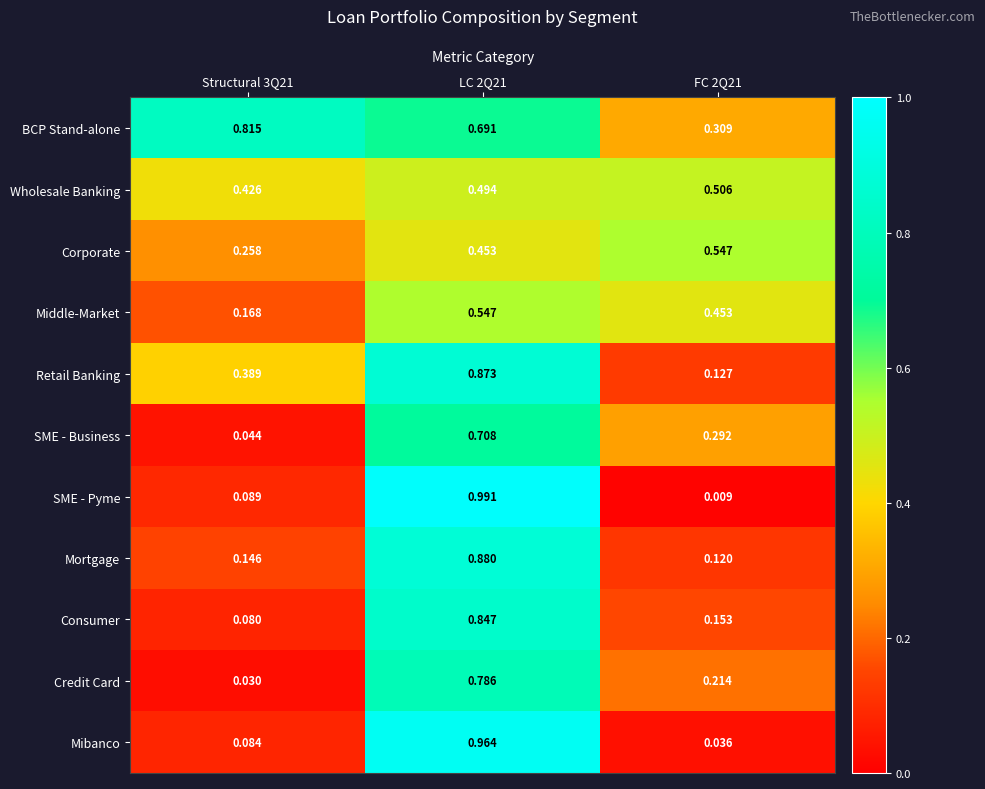

Between LC 2Q21 and FC 2Q21, which series saw the biggest shift?

SME - Pyme